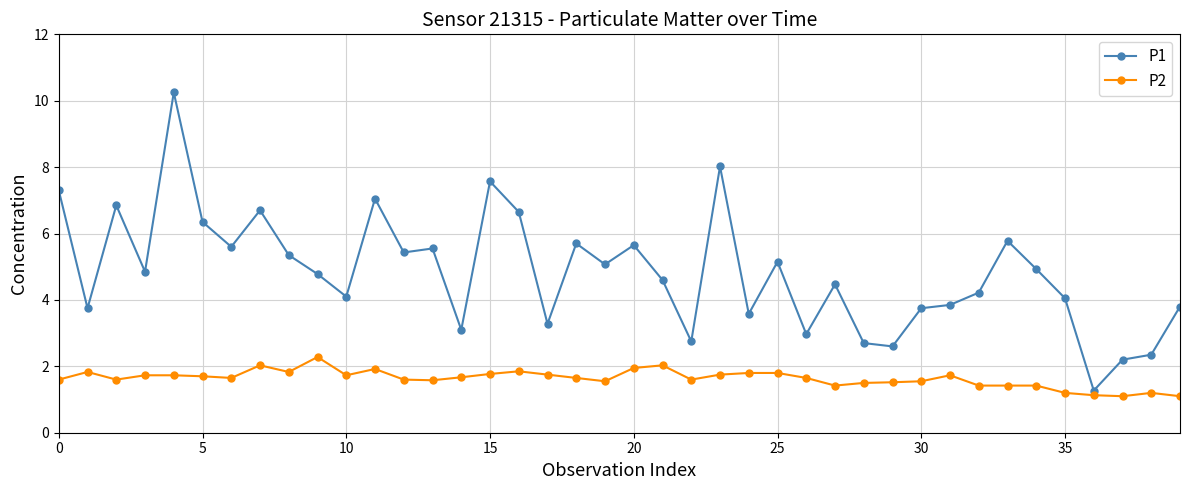

Rank the series by their average value, from lowest to highest.

P2, P1